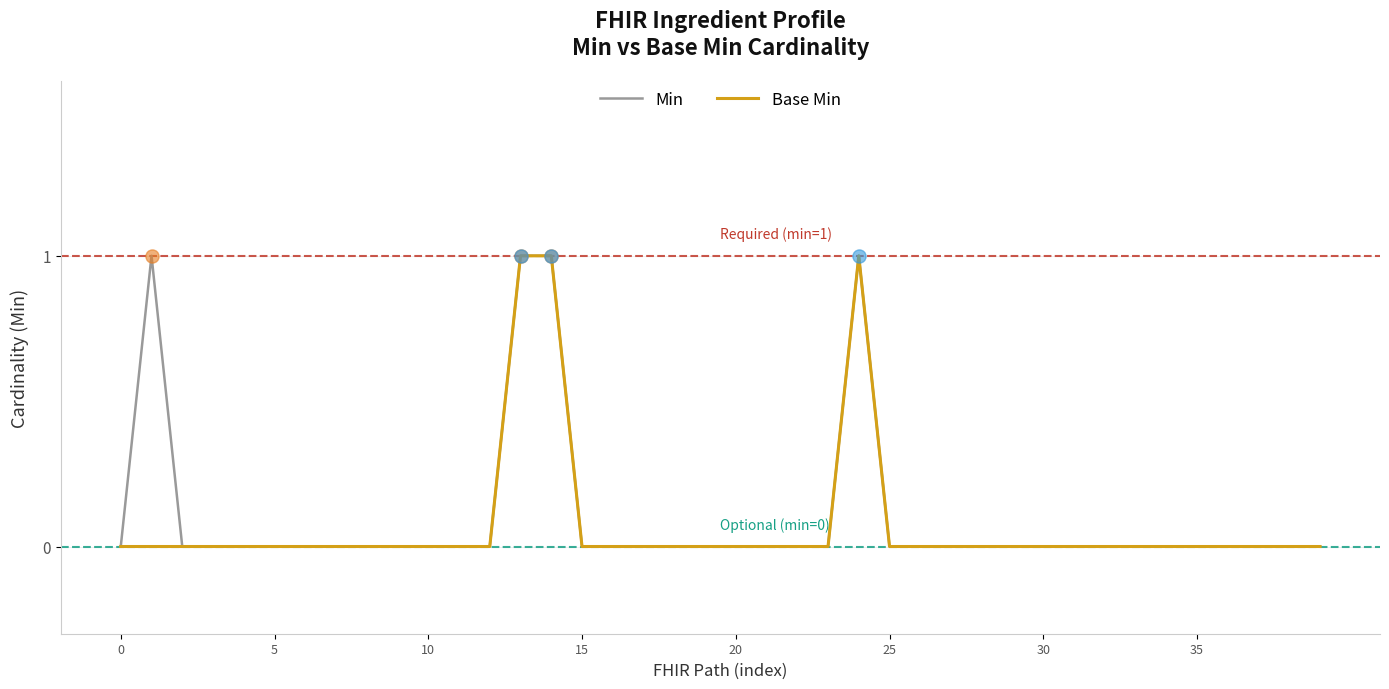

Is this an area chart (filled region under the line)?

No